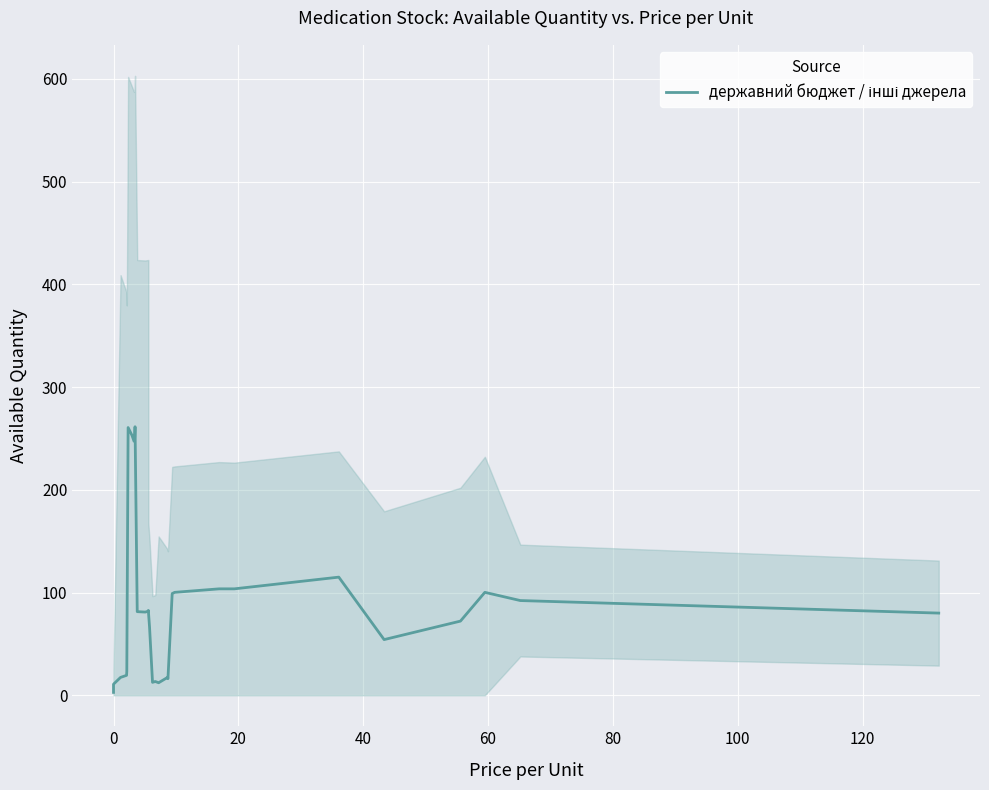

What is the sum of all values?

2729.0